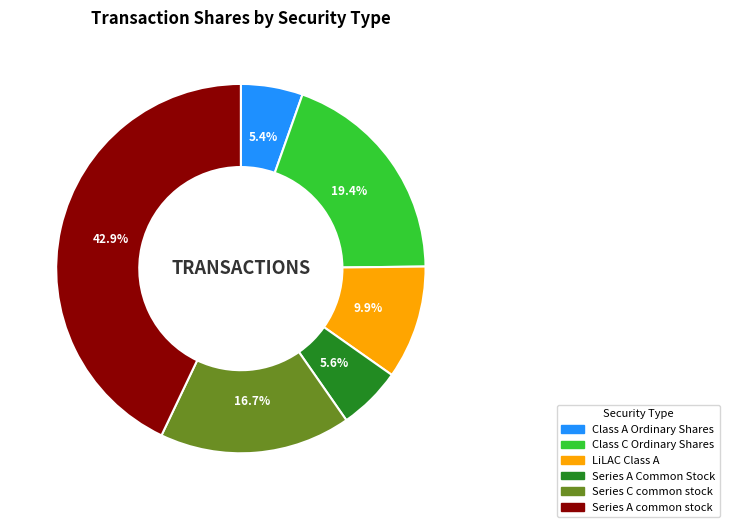

Which category has the biggest portion of the pie?

Series A common stock